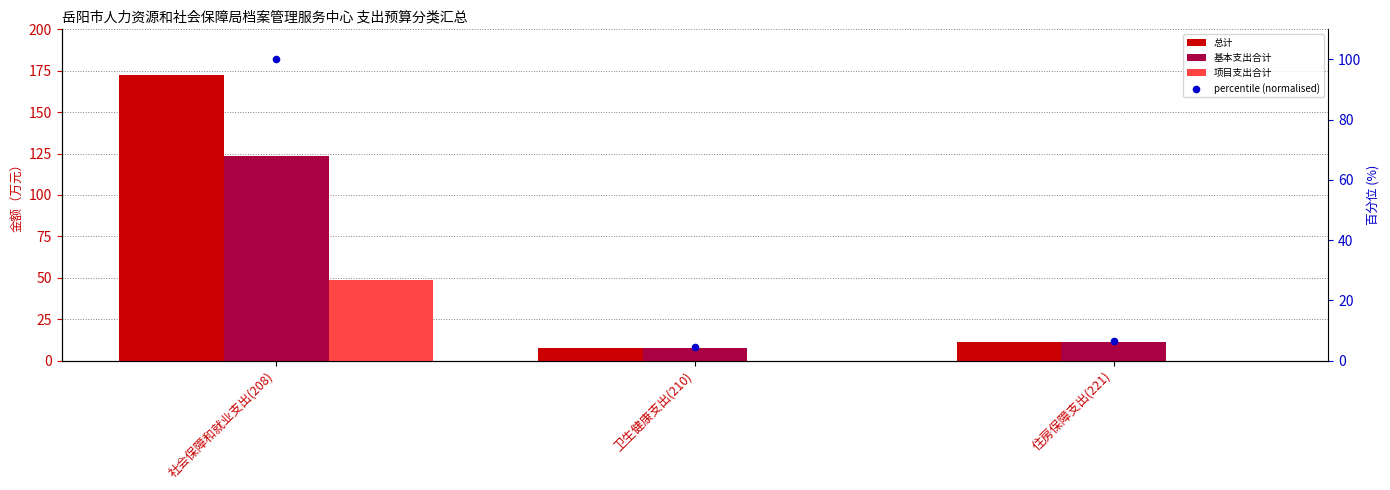

Which series contains the lowest Y value?

项目支出合计